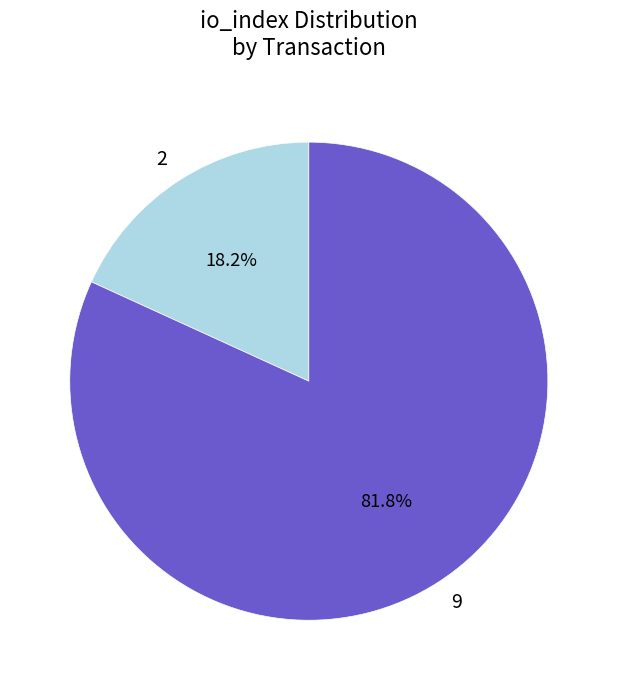

Which slice is the largest?

9